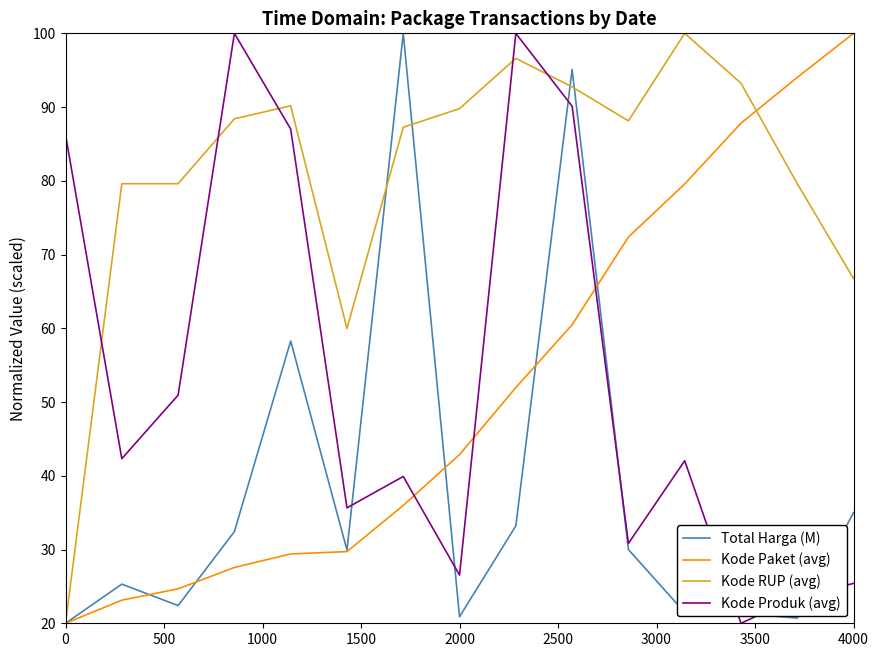

Which series has the largest total across all categories?

Kode RUP (avg)